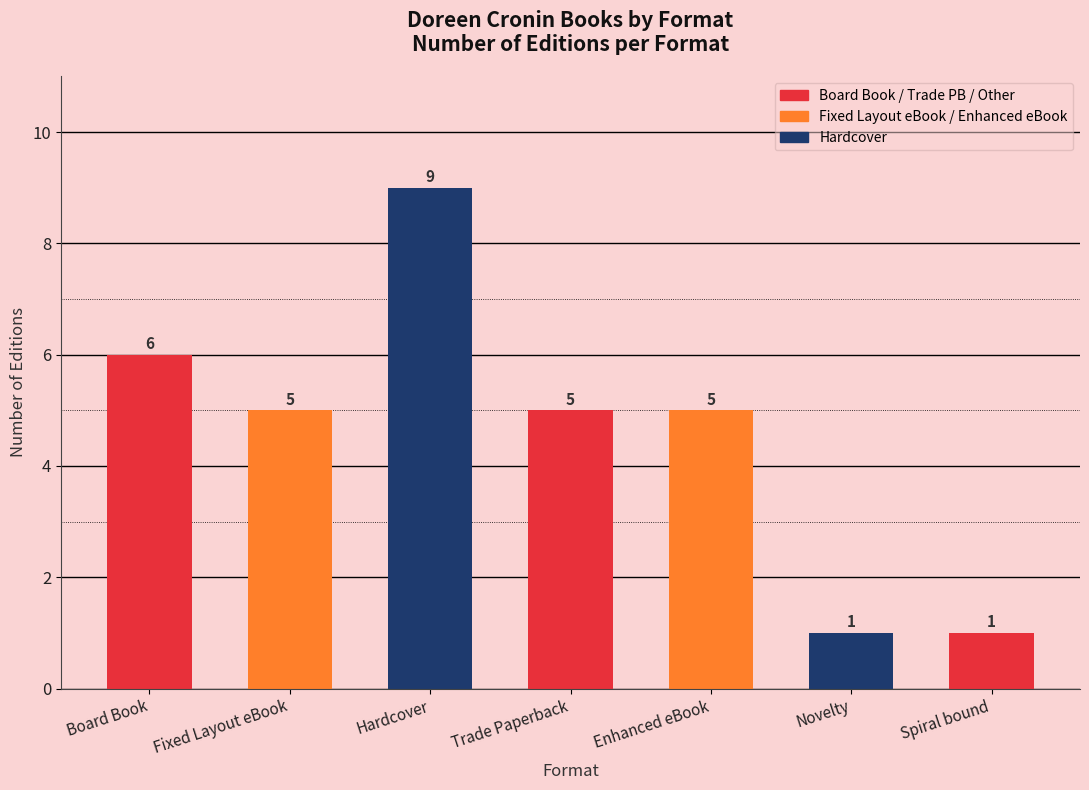

What is the label of the 4th bar from the left?

Trade Paperback